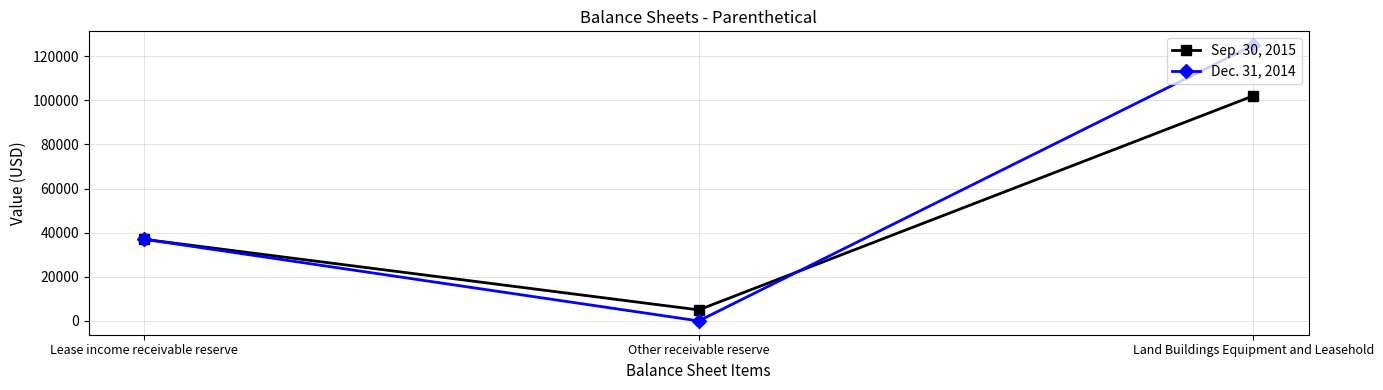

Which series has the largest total across all categories?

Dec. 31, 2014